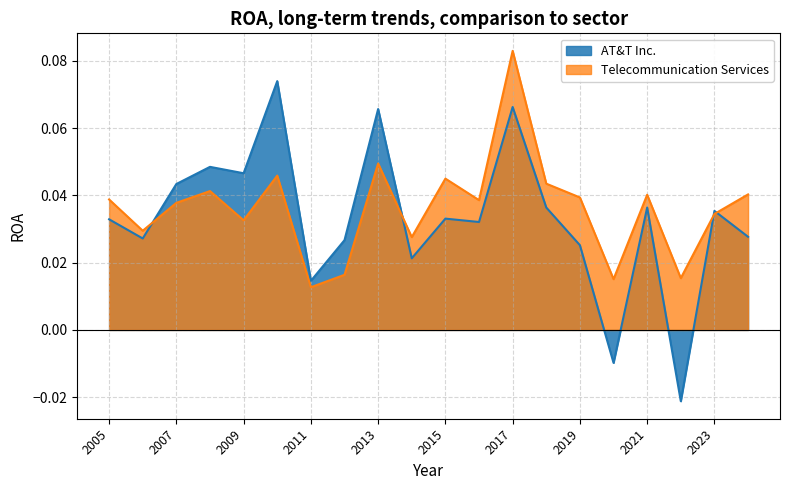

The AT&T Inc. series shows 0.0 at 2024. True or false?

False